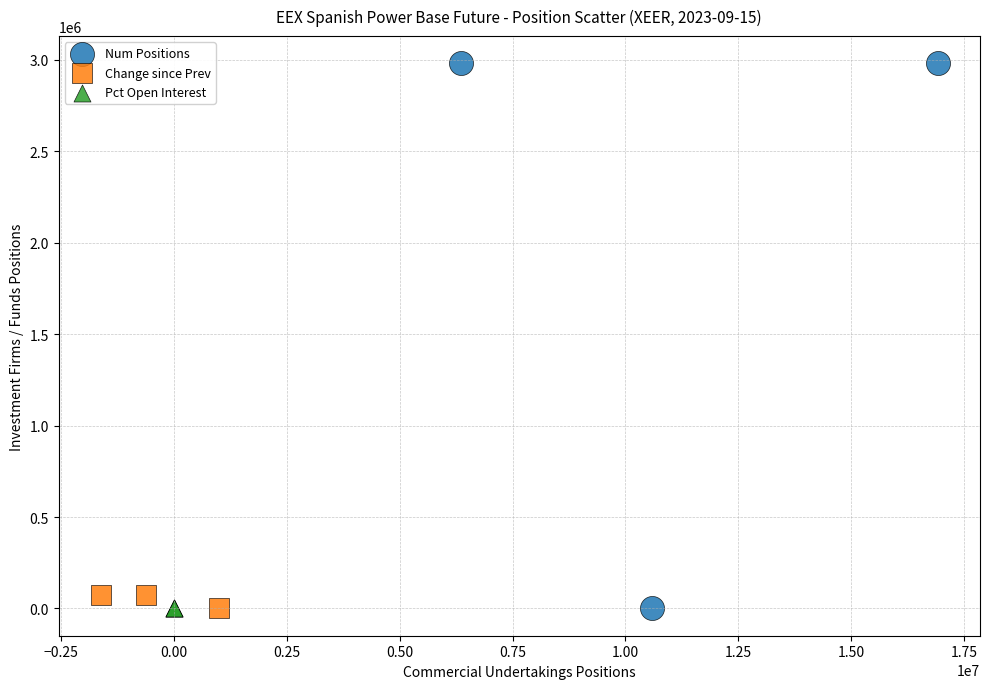

Which series has the widest spread of Y values?

Num Positions